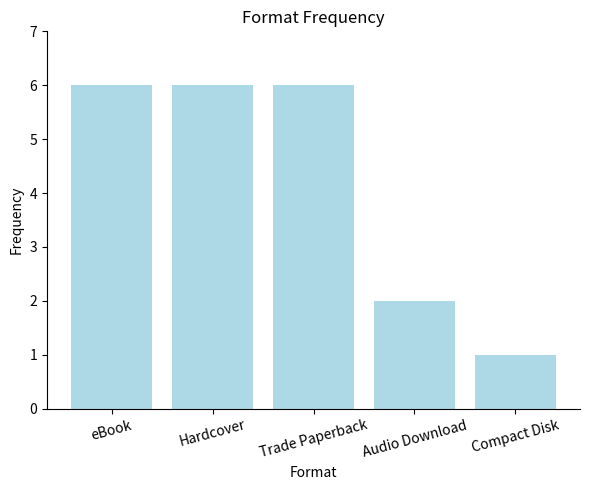

What is the label of the 3rd bar from the left?

Trade Paperback